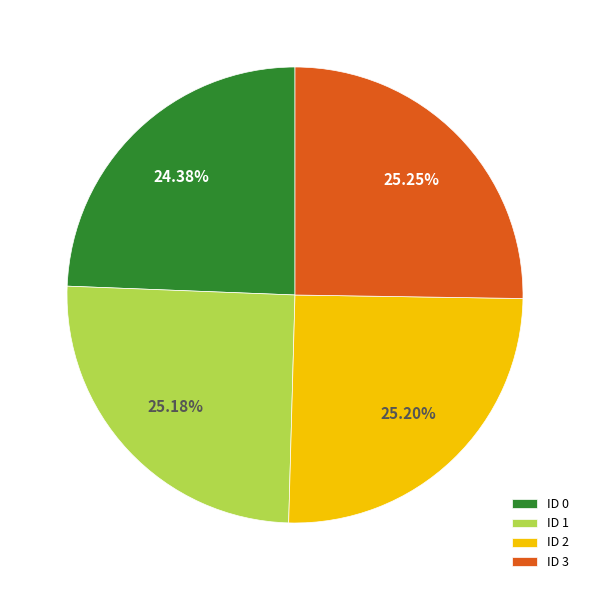

Approximately how many times larger is the value at ID 1 compared to ID 3?

1.0